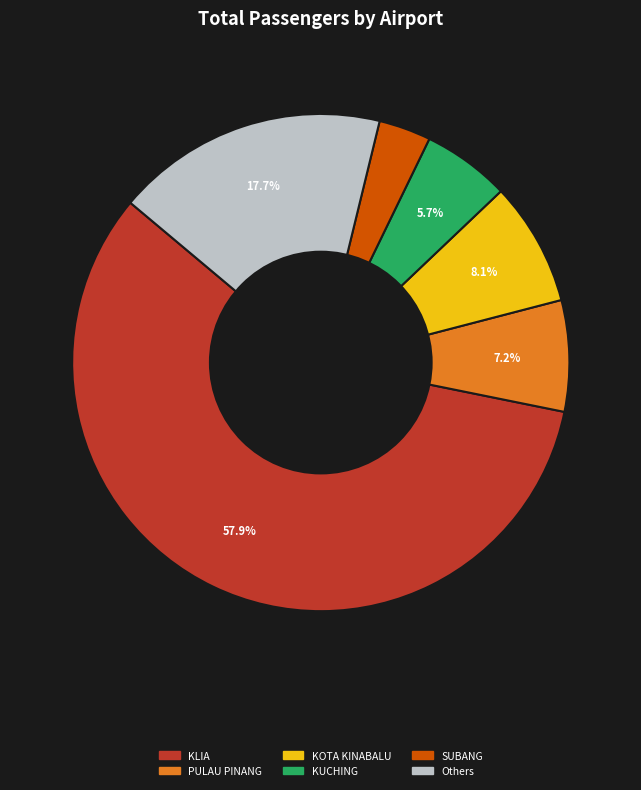

Is there a majority slice in this chart?

Yes